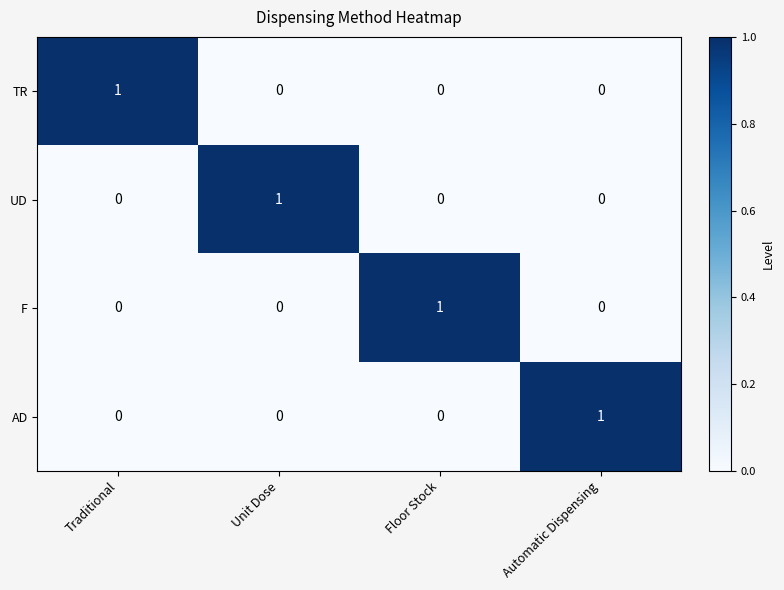

How many UD values are between 0 and 1?

4